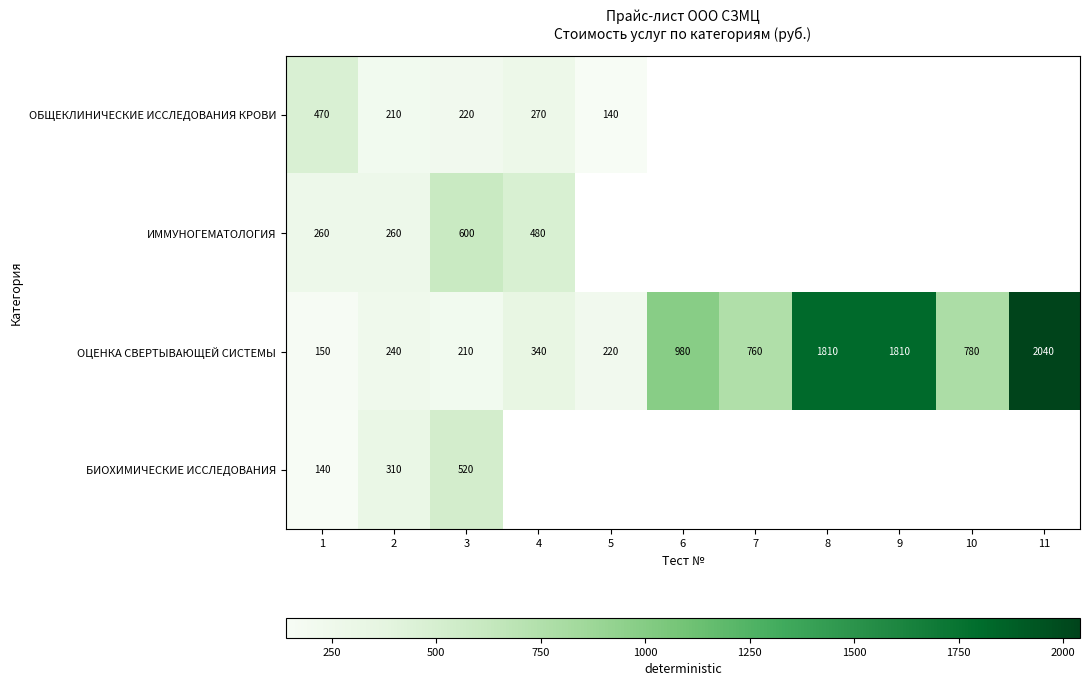

What is the difference between the highest and lowest values at 1?

330